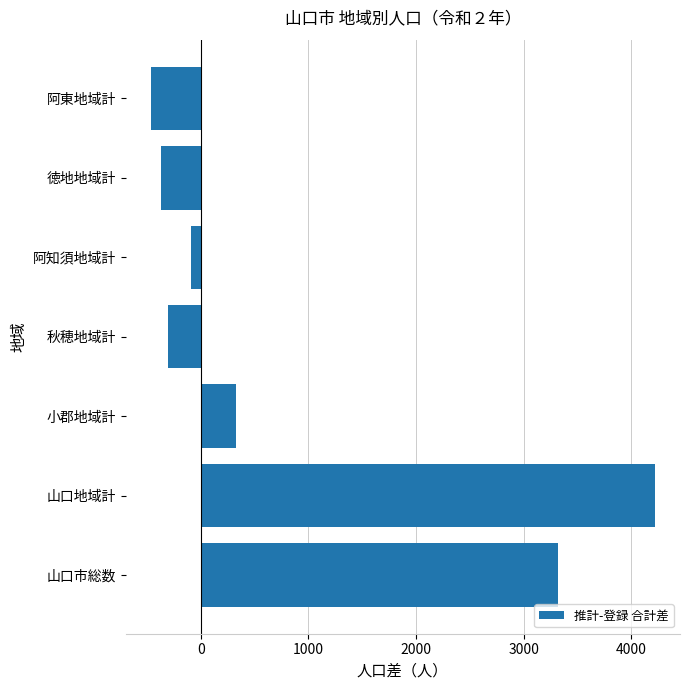

Approximately how many times larger is the value at 山口地域計 compared to 小郡地域計?

12.9